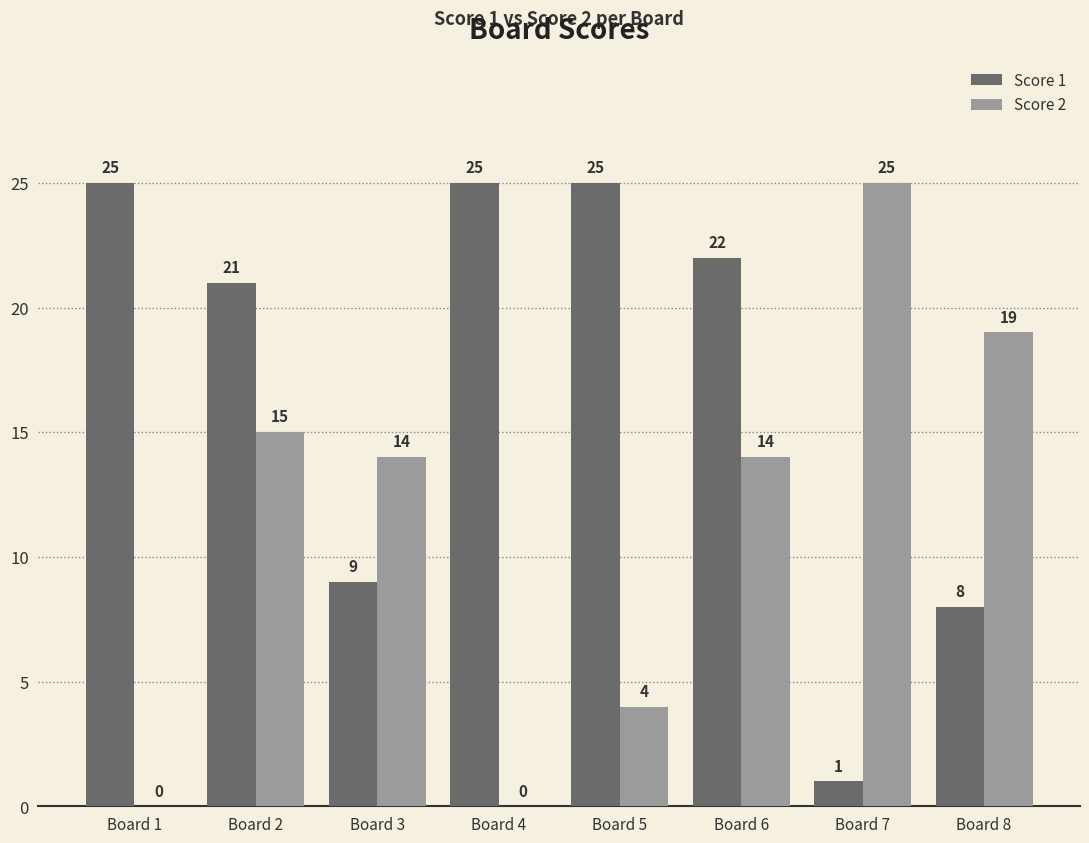

How many categories are shown in the chart?

8